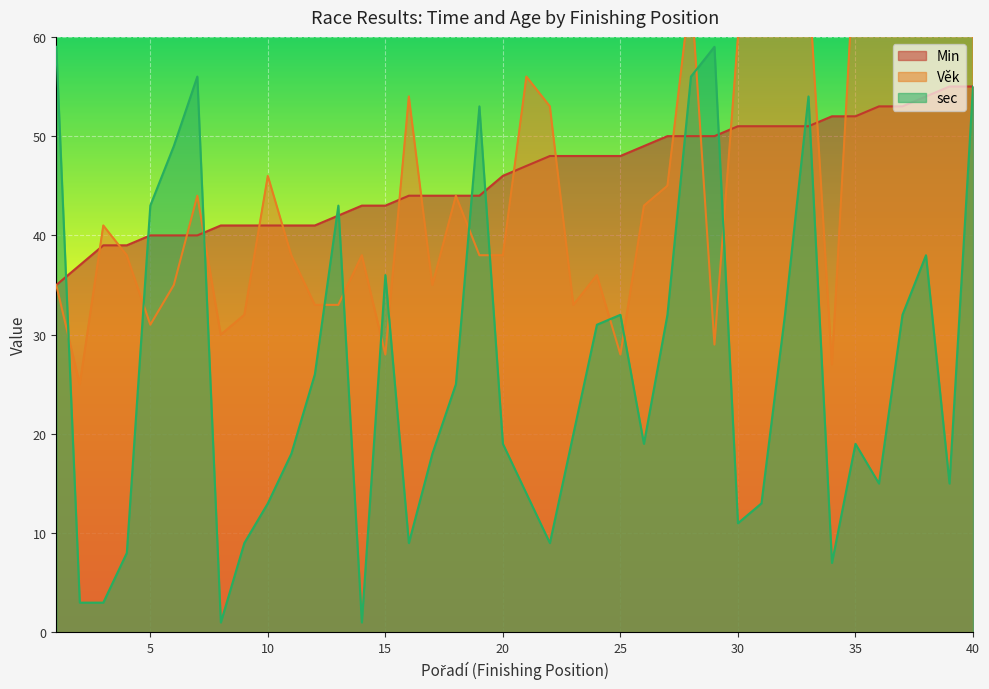

What is the value of the Min point at the 2nd from the left?

37